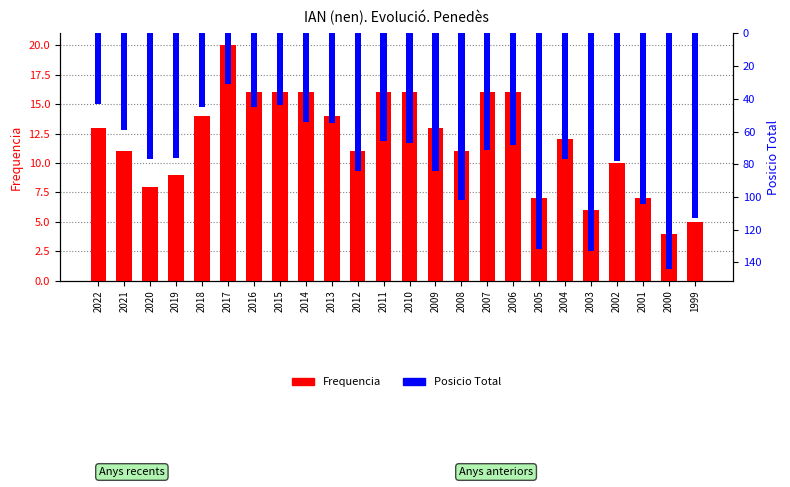

Are the bars grouped side by side (vs. stacked)?

Yes